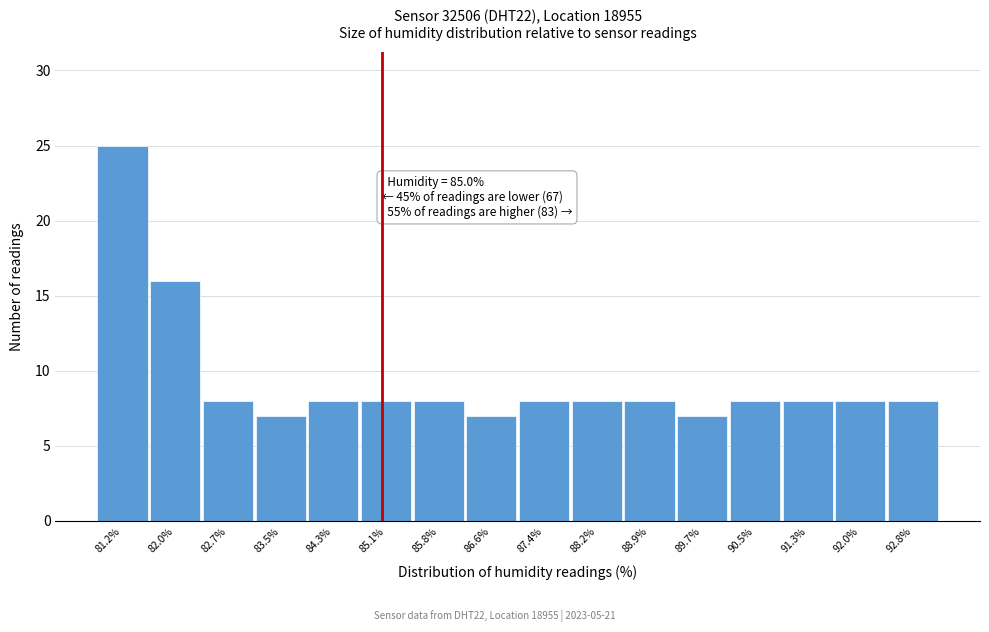

Over which range of the x-axis is the bar tallest?

80.8 to 81.6